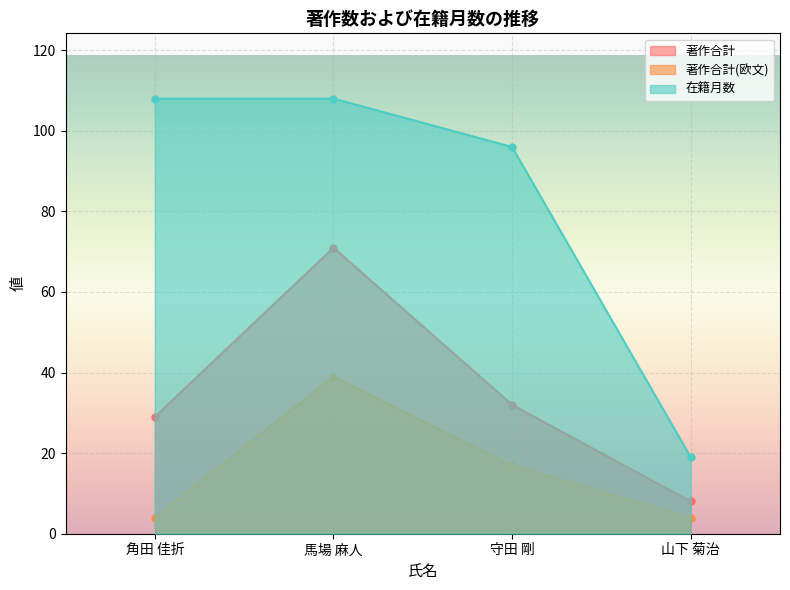

Where is 著作合計(欧文) nearest to the value 21?

守田 剛